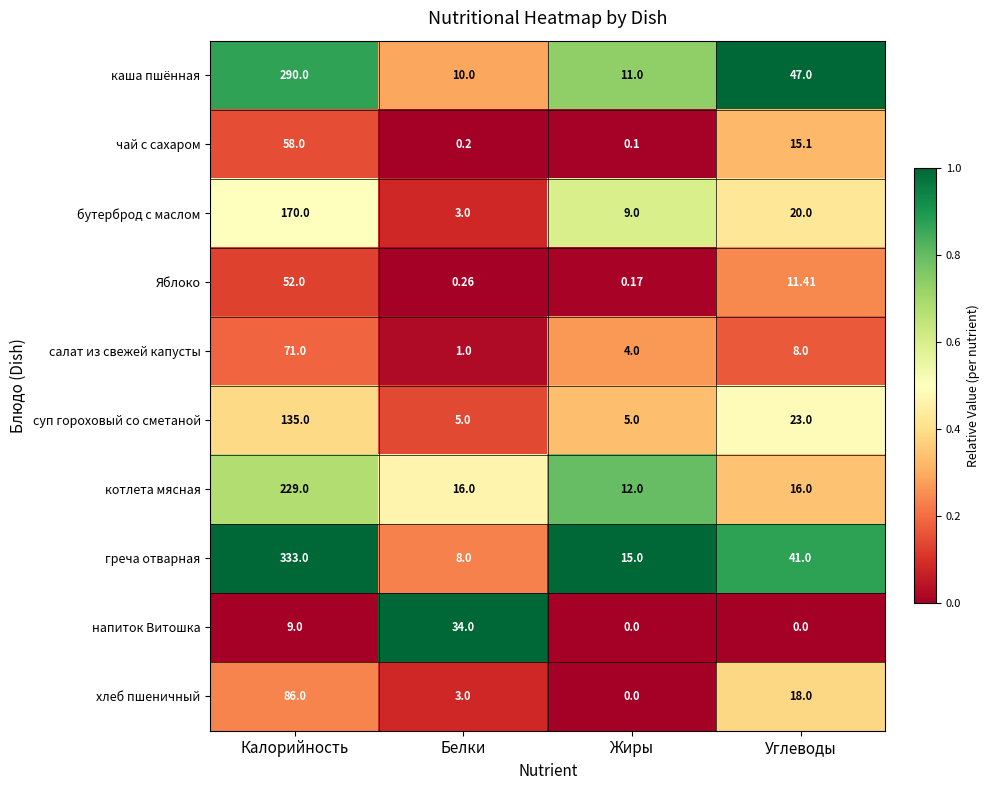

List the series in order of their peak value, lowest first.

напиток Витошка, Яблоко, чай с сахаром, салат из свежей капусты, хлеб пшеничный, суп гороховый со сметаной, бутерброд с маслом, котлета мясная, каша пшённая, греча отварная